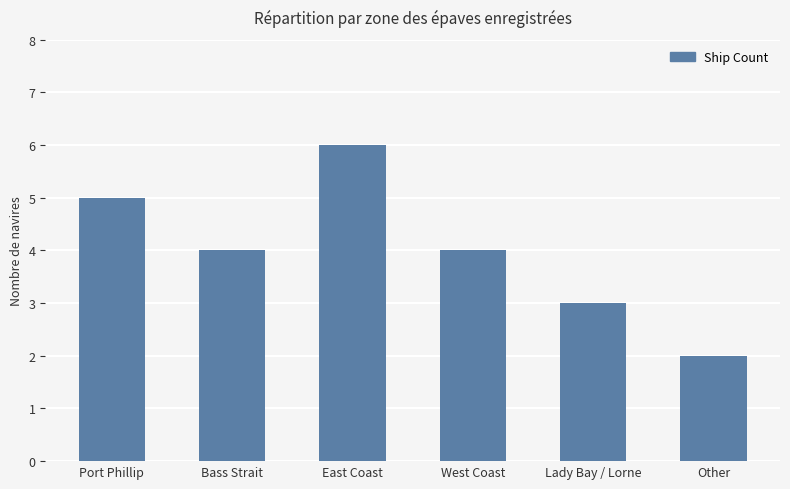

What is the change in value from East Coast to Other?

-4